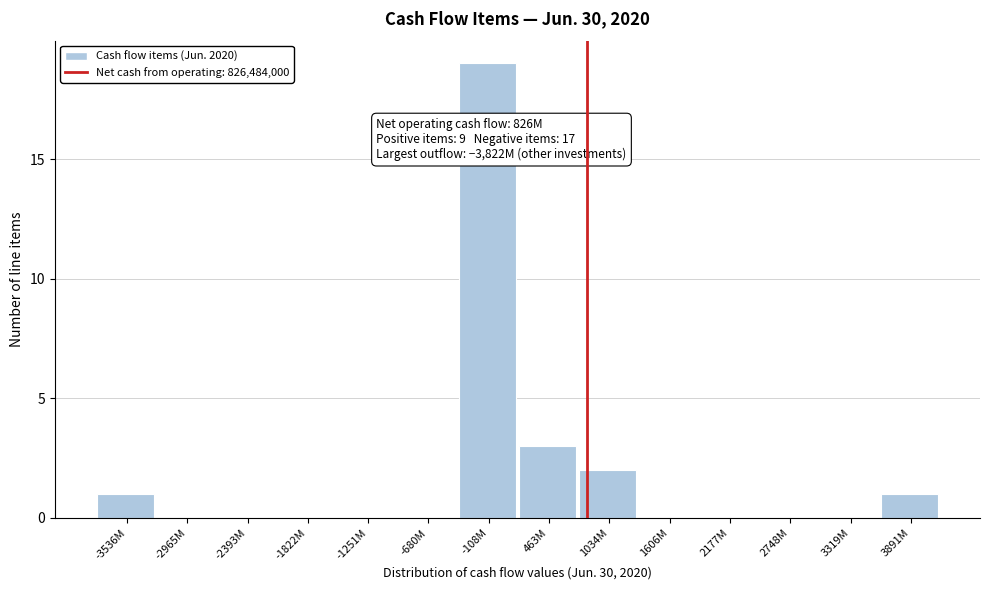

Reading right to left, extract all data points from this chart.

3891M=1	3319M=0	2748M=0	2177M=0	1606M=0	1034M=2	463M=3	-108M=19	-680M=0	-1251M=0	-1822M=0	-2393M=0	-2965M=0	-3536M=1